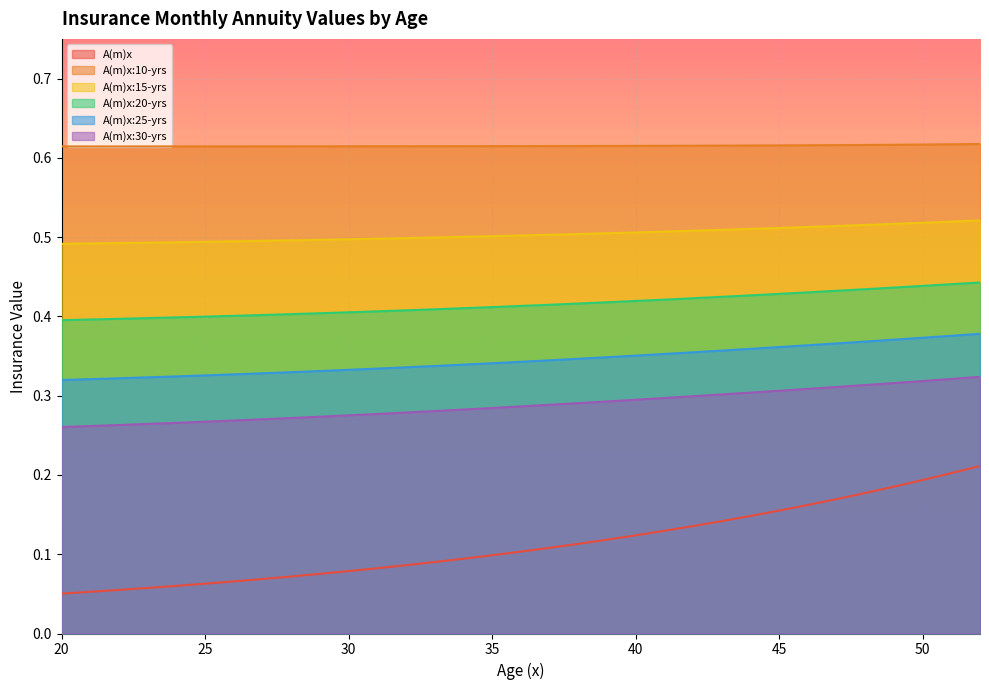

True or false: A(m)x has more than 0 interior local peaks.

False